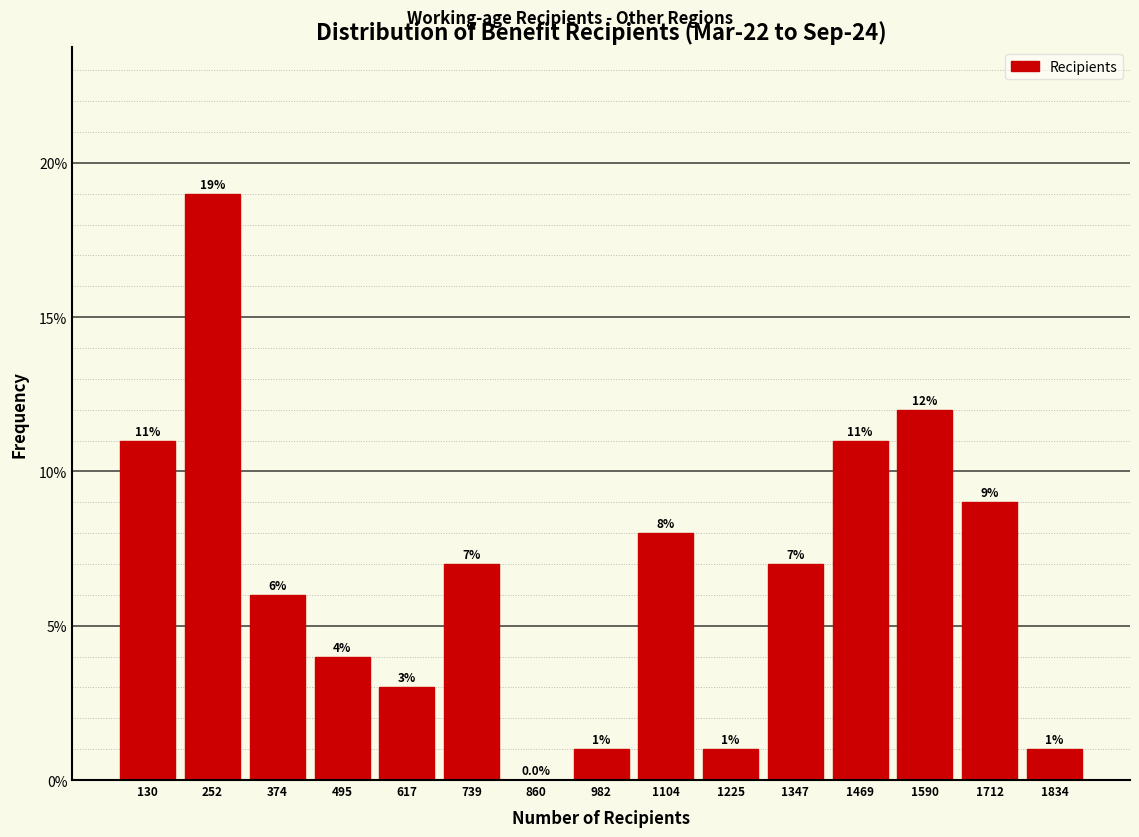

Reading left to right, transcribe this chart: for each bar, give the range it covers on the x-axis and its height. The bar edges are not printed on the chart, so give them approximately, as read against the axis.

80 to 200: 11.0
200 to 320: 19.0
320 to 440: 6.0
440 to 560: 4.0
560 to 680: 3.0
680 to 800: 7.0
800 to 920: 0.0
920 to 1040: 1.0
1040 to 1160: 8.0
1160 to 1280: 1.0
1280 to 1400: 7.0
1400 to 1540: 11.0
1540 to 1660: 12.0
1660 to 1780: 9.0
1780 to 1900: 1.0